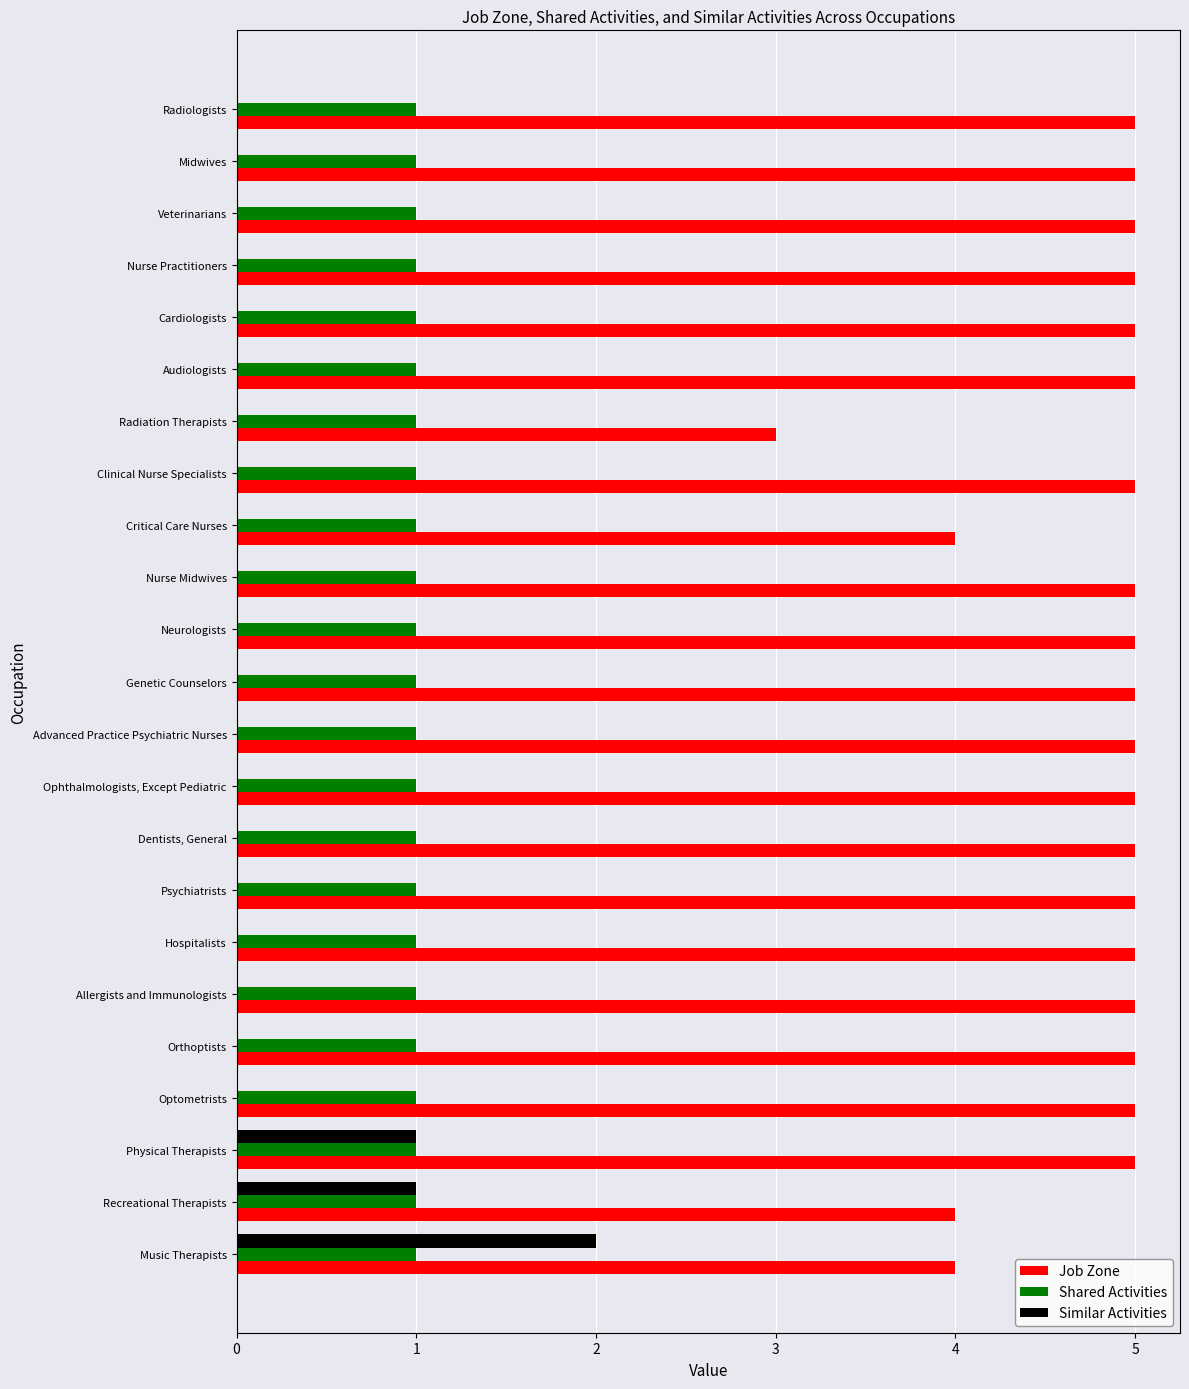

Is it true that Job Zone equals 4 at Radiation Therapists?

False